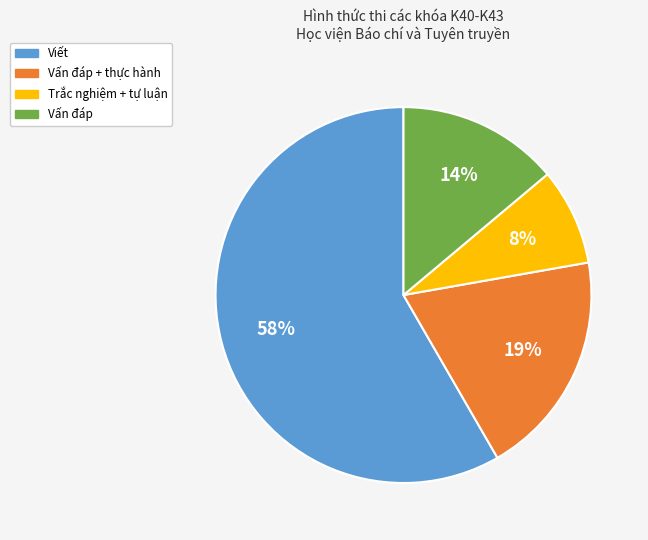

To the nearest percent, what is the average slice percentage?

25%